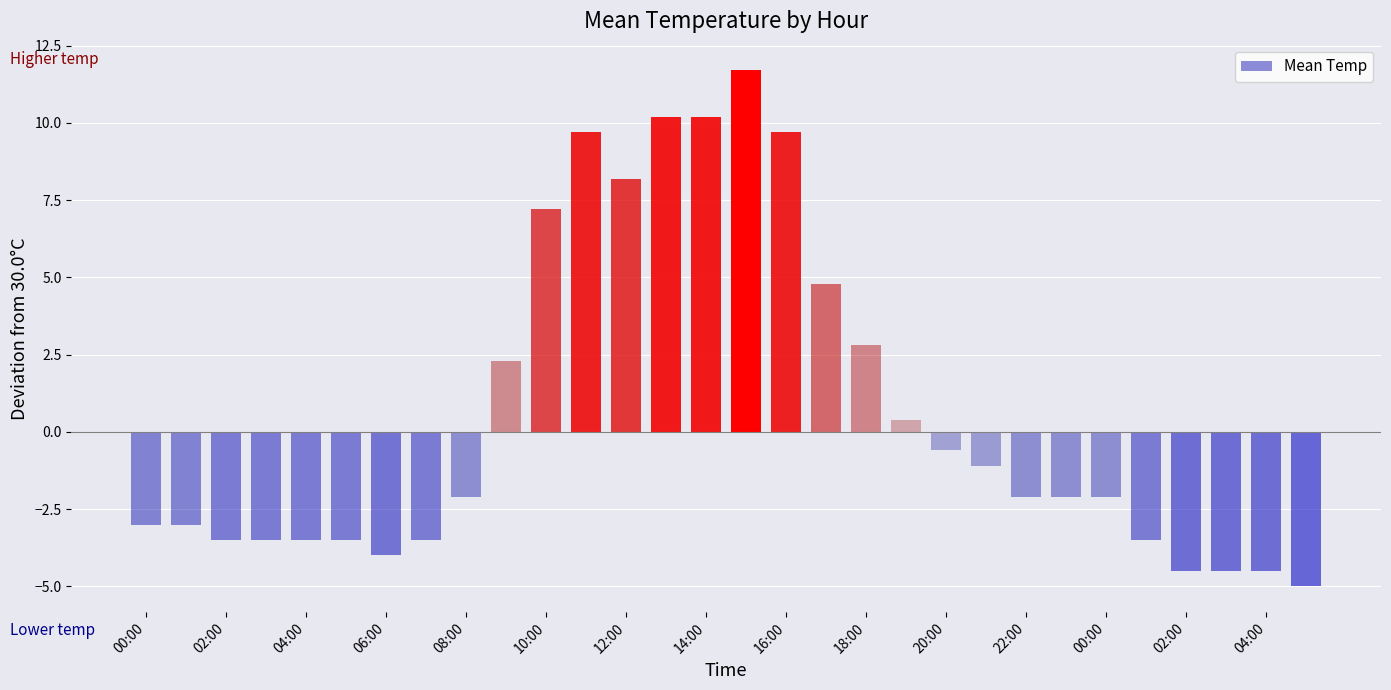

What is the sum of all values?

17.6